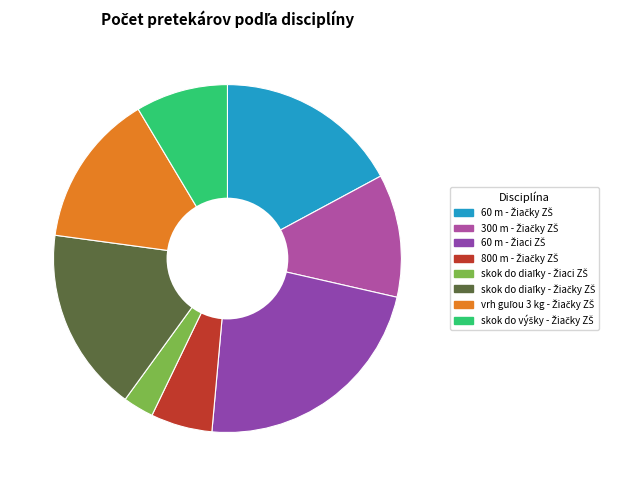

Which has a higher value, 800 m - Žiačky ZŠ or skok do diaľky - Žiačky ZŠ?

skok do diaľky - Žiačky ZŠ